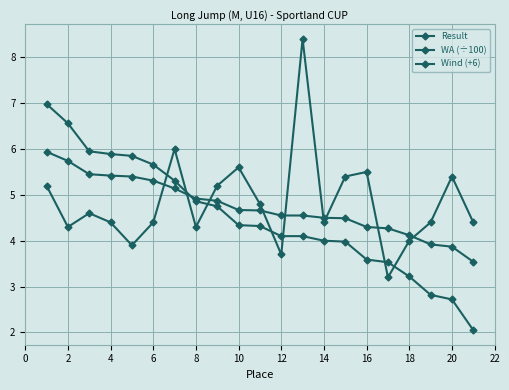

How many lines are shown in the chart?

3